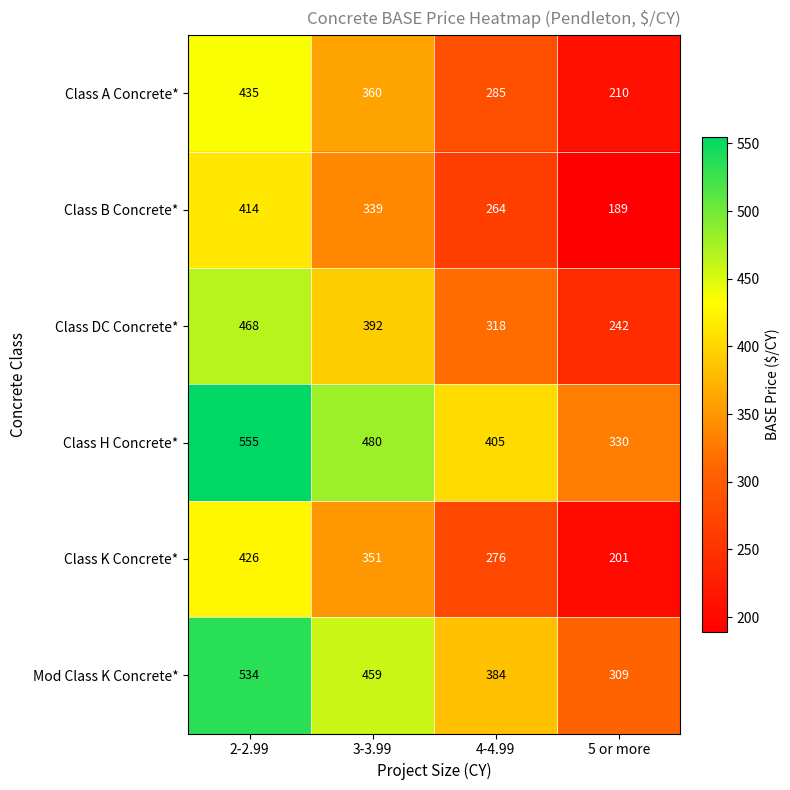

At which label does Class H Concrete* reach its peak?

2-2.99